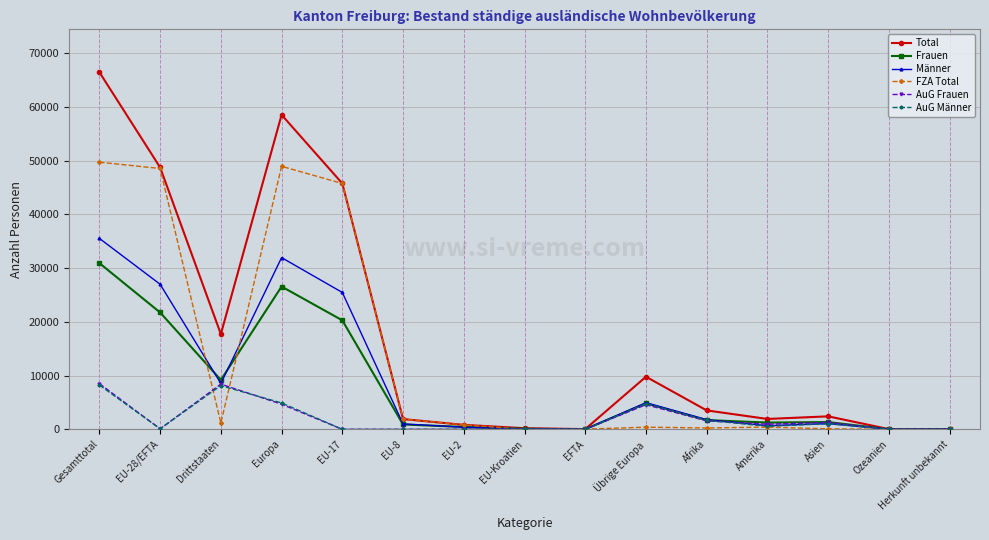

True or false: Frauen has more than 1 points higher than both neighbors.

True